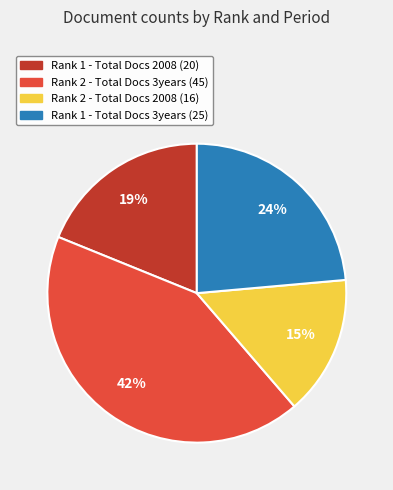

Rank the categories by value from lowest to highest.

Rank 2 - Total Docs 2008 (16), Rank 1 - Total Docs 2008 (20), Rank 1 - Total Docs 3years (25), Rank 2 - Total Docs 3years (45)